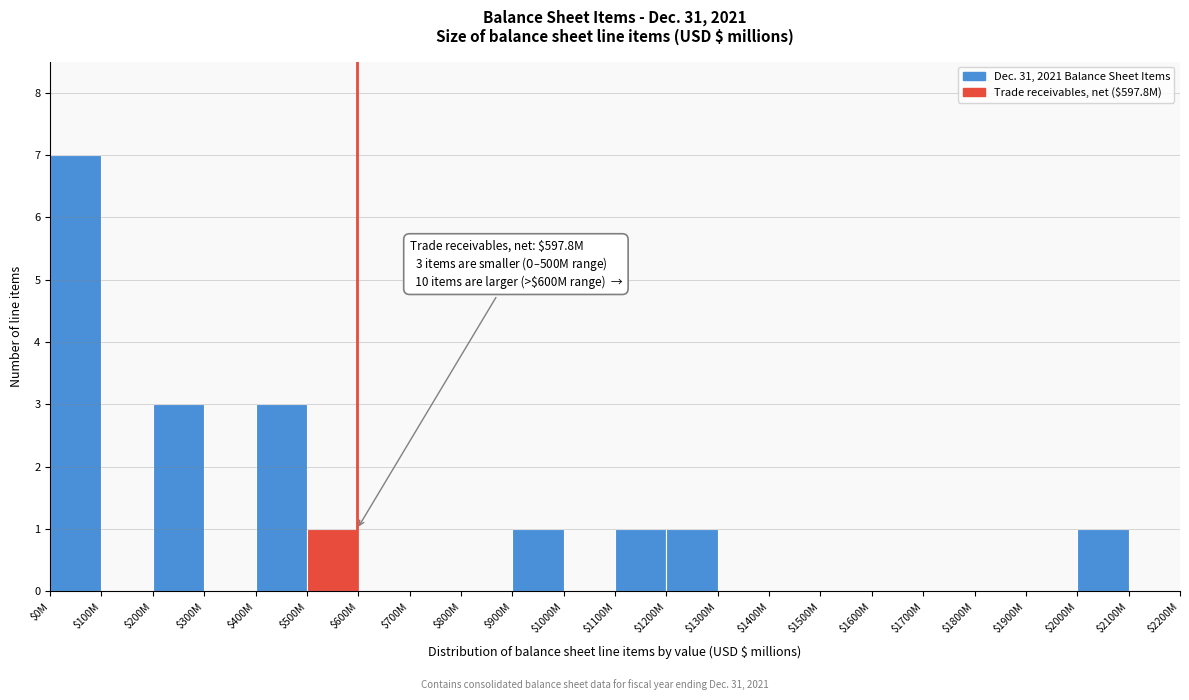

Is it true that the value at $1100M is 1?

True